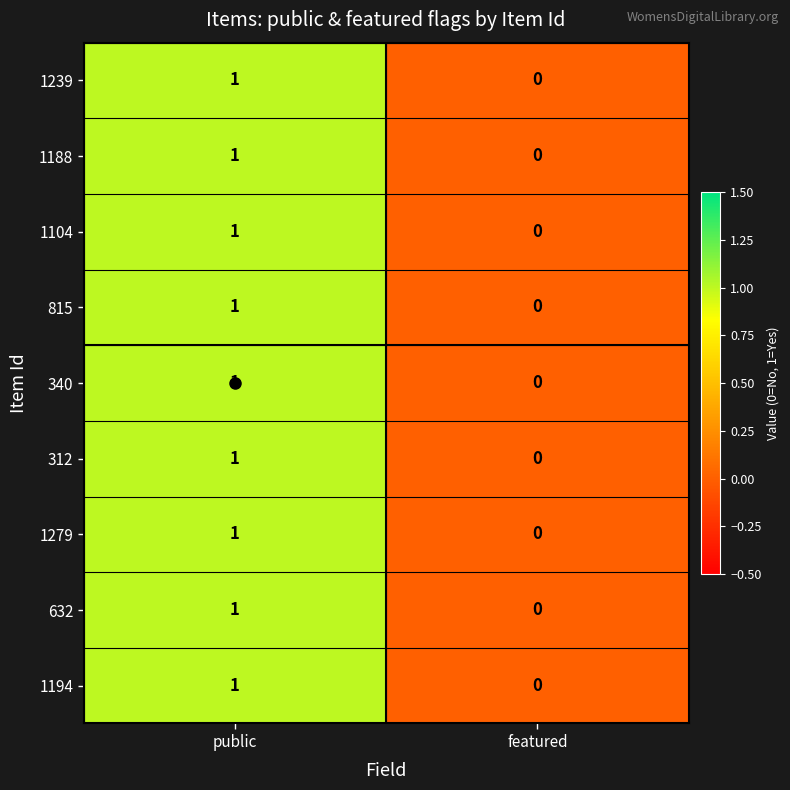

Count the number of categories in the chart.

2